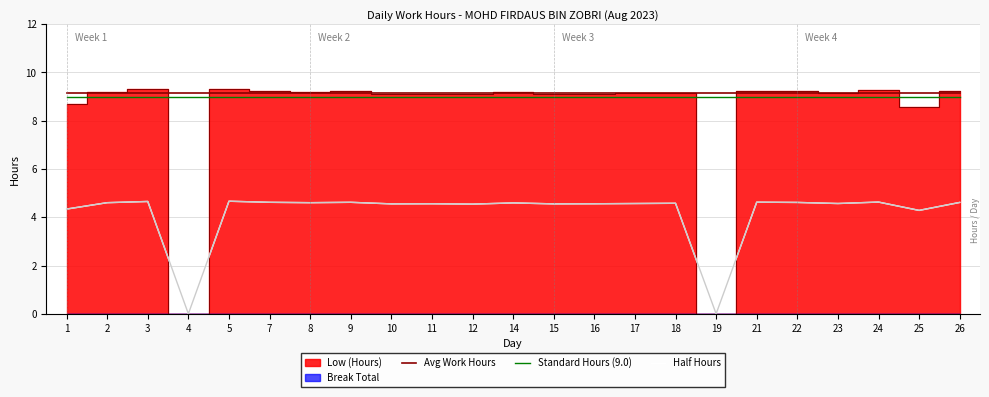

True or false: Standard Hours (9.0) and Half Hours cross at least once.

False